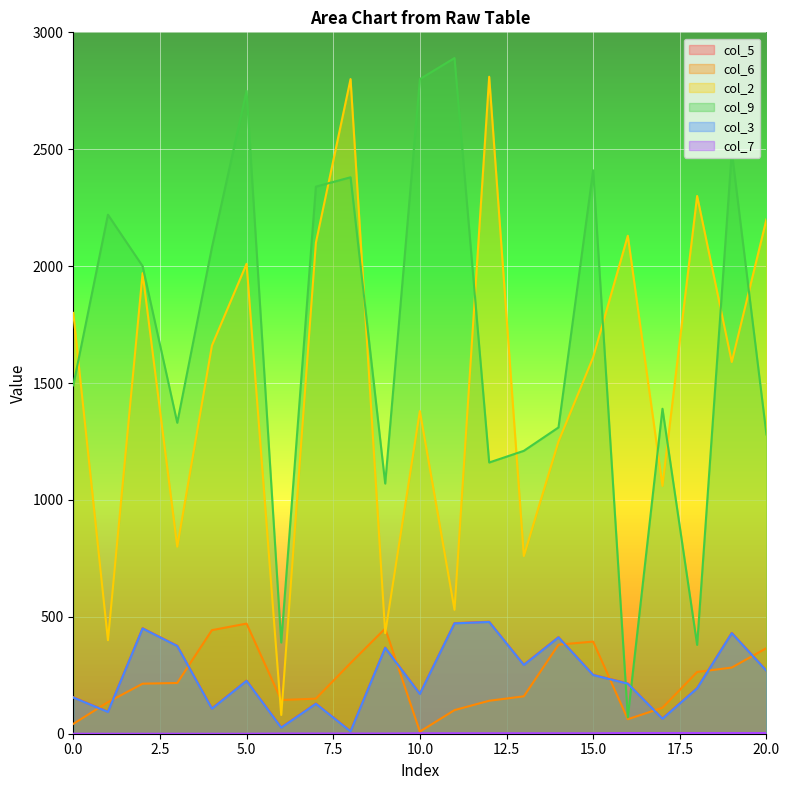

How many lines are shown in the chart?

6